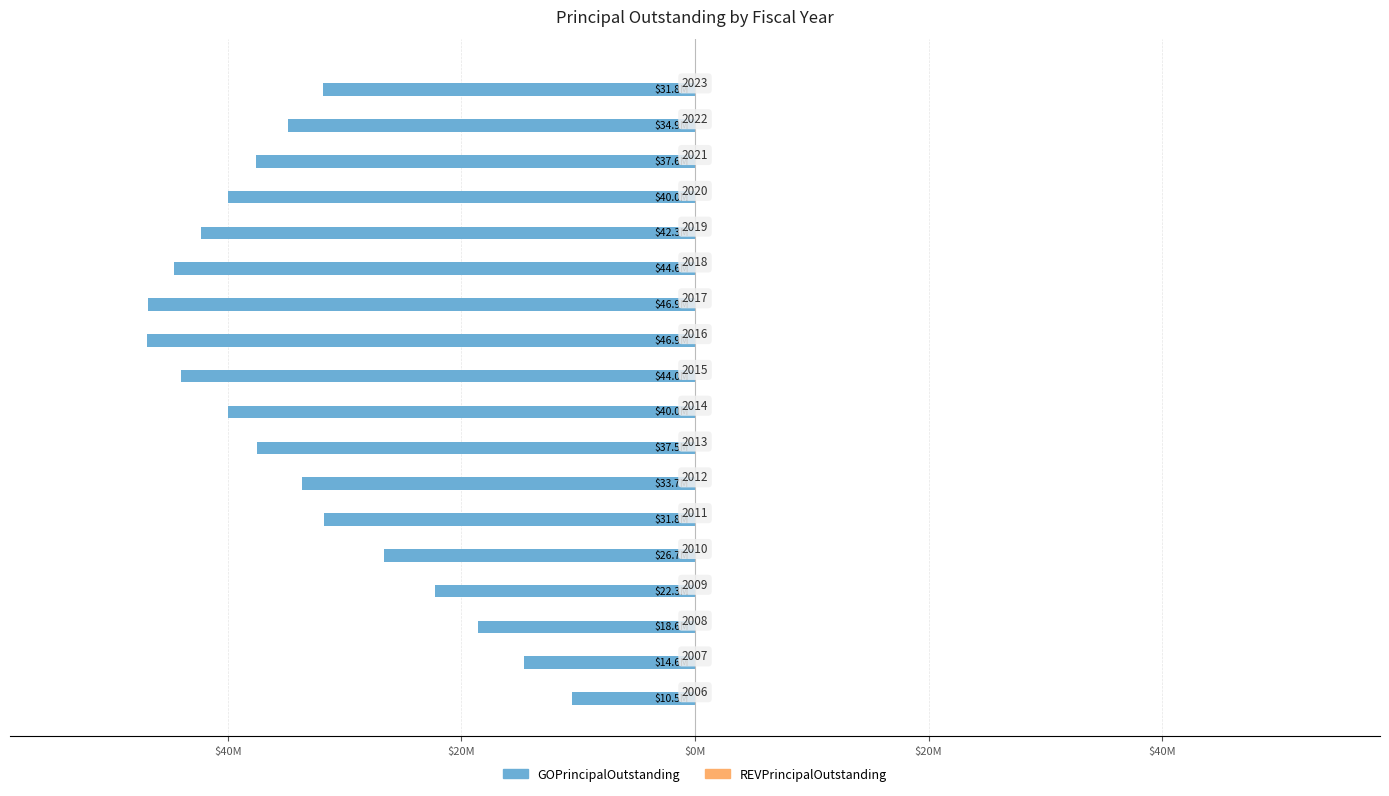

Does the chart contain any negative values?

Yes